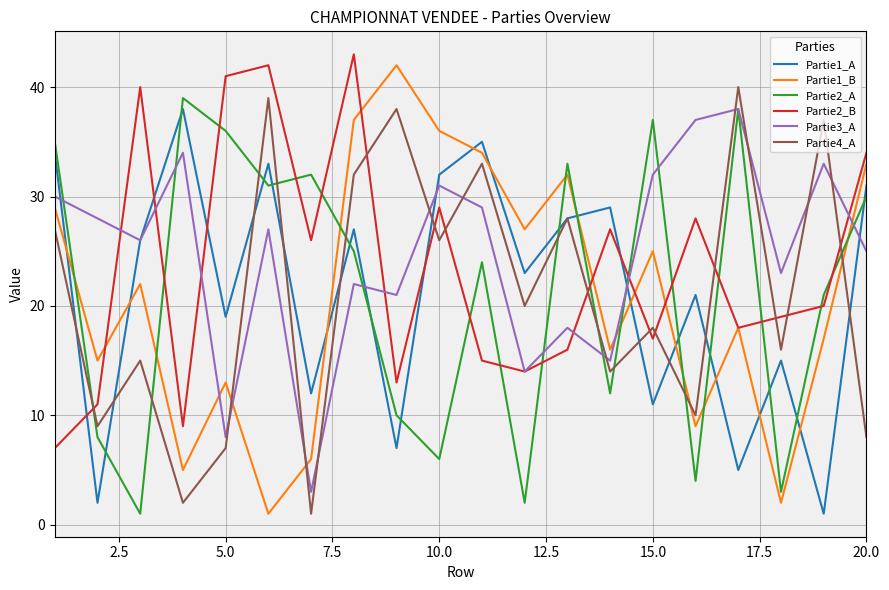

True or false: Partie4_A and Partie1_B intersect in this chart.

True